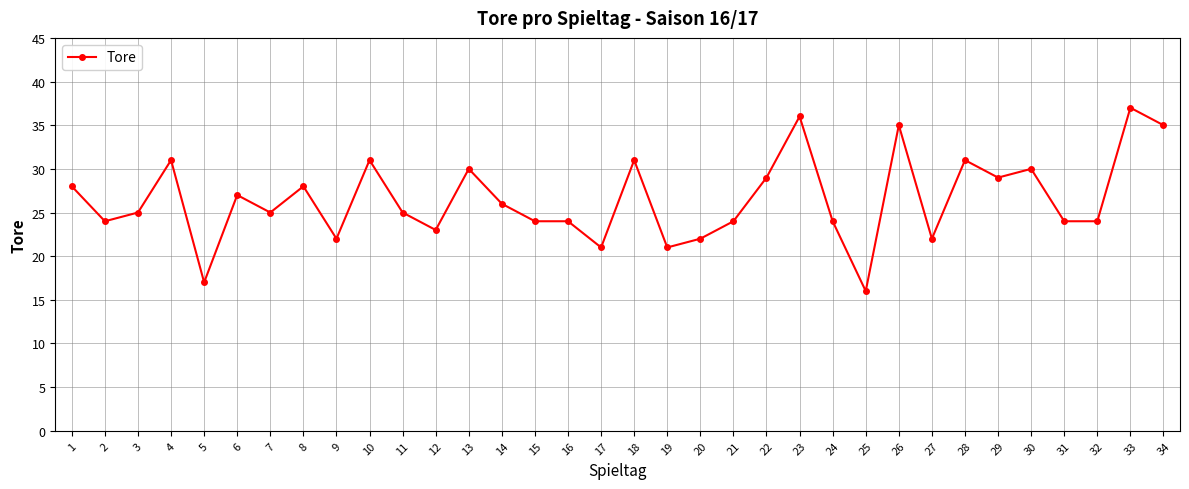

At which category does the chart reach its minimum across all series?

25